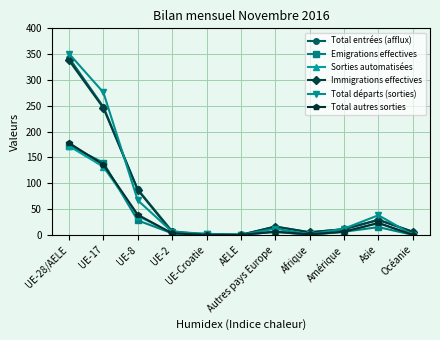

What is the sum of the Total départs (sorties) values at UE-17 and Autres pays Europe?

288